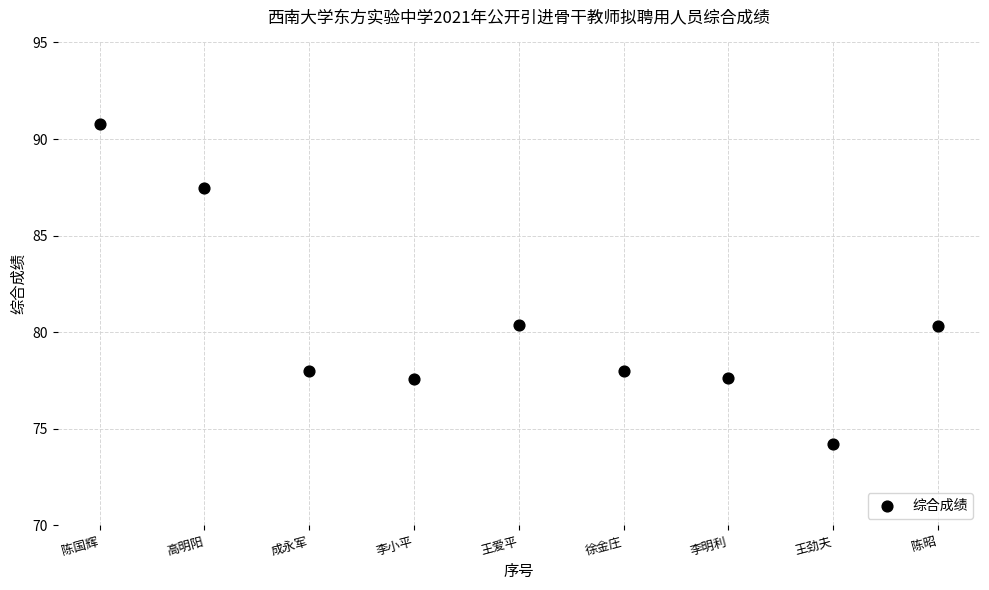

What is the range of X values (max minus min)?

8.0